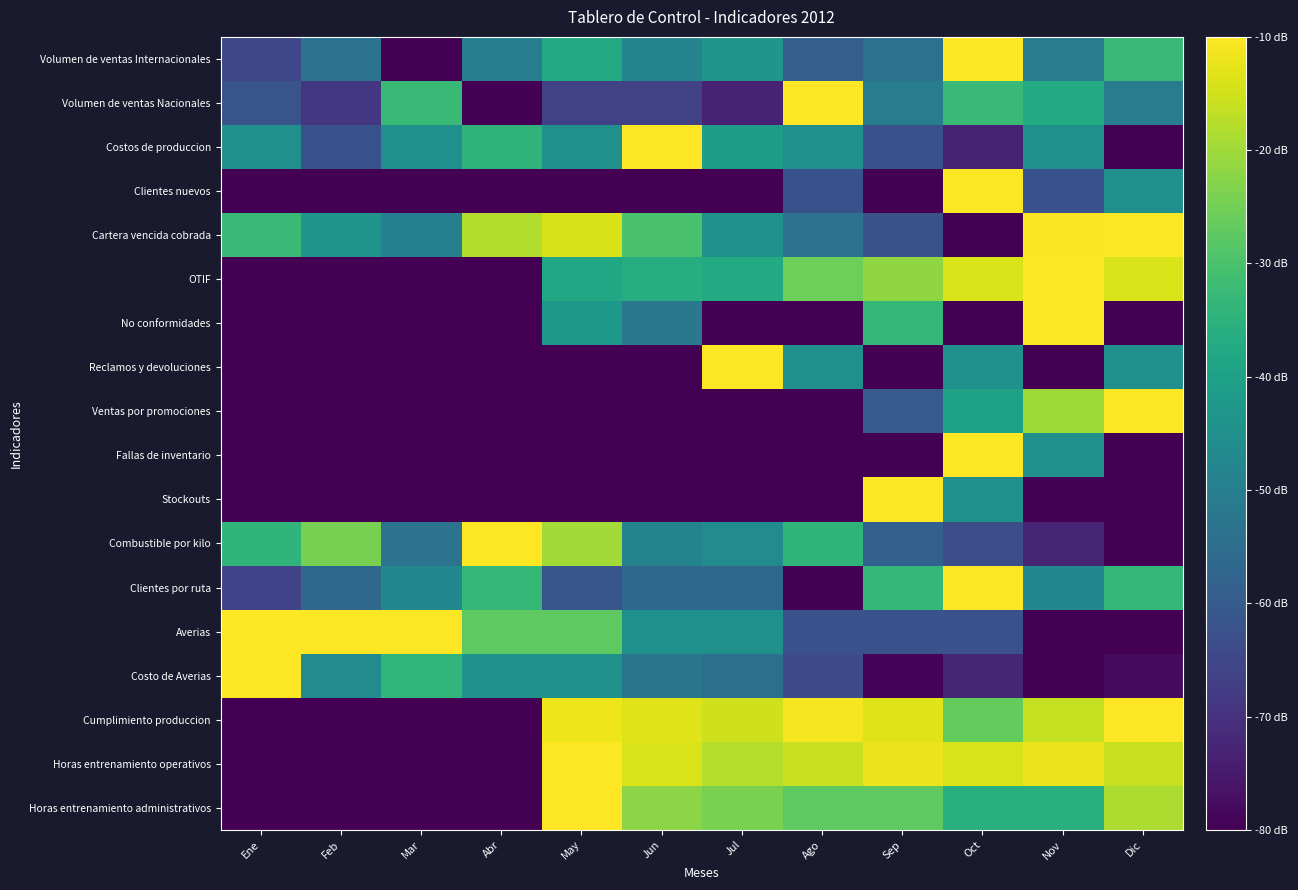

What is the spread (max minus min) of values at Oct?

70.0